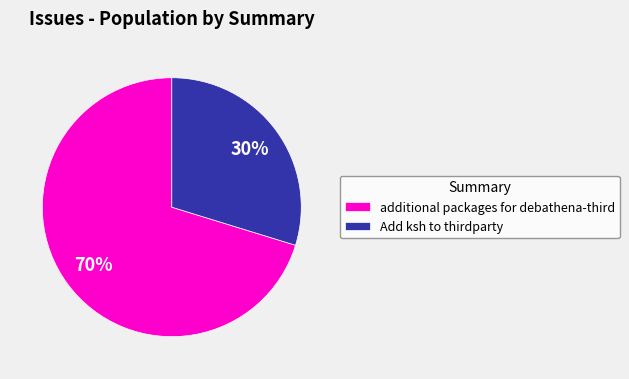

Which category accounts for the majority?

additional packages for debathena-third